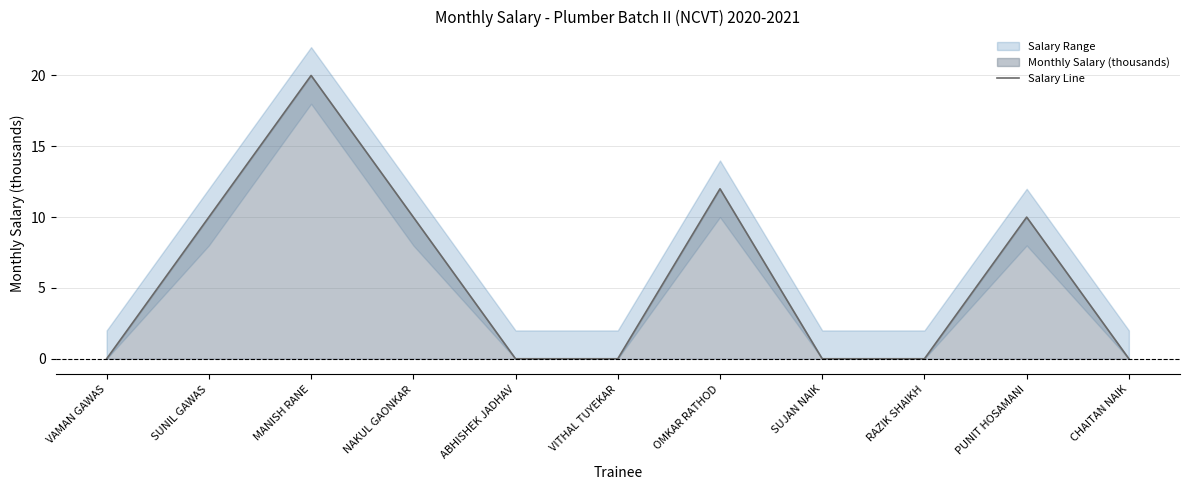

Is it true that the value at MANISH RANE is 6?

False